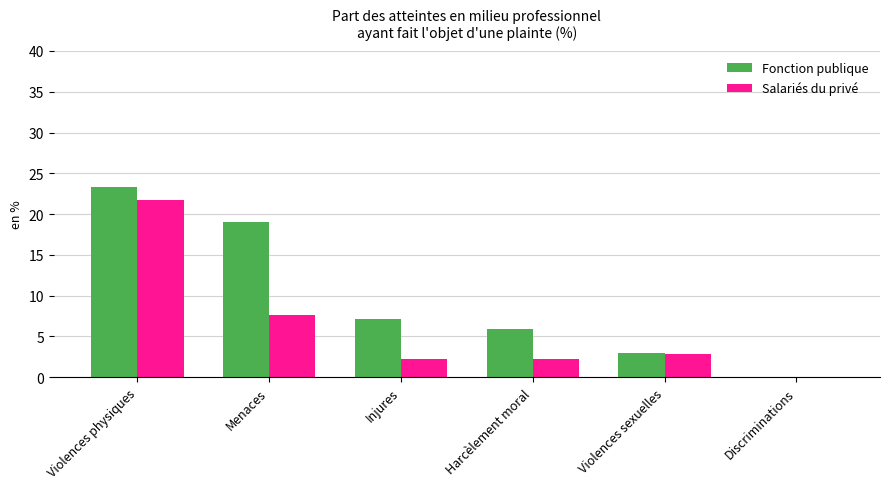

How many data points in Salariés du privé are above 2?

5